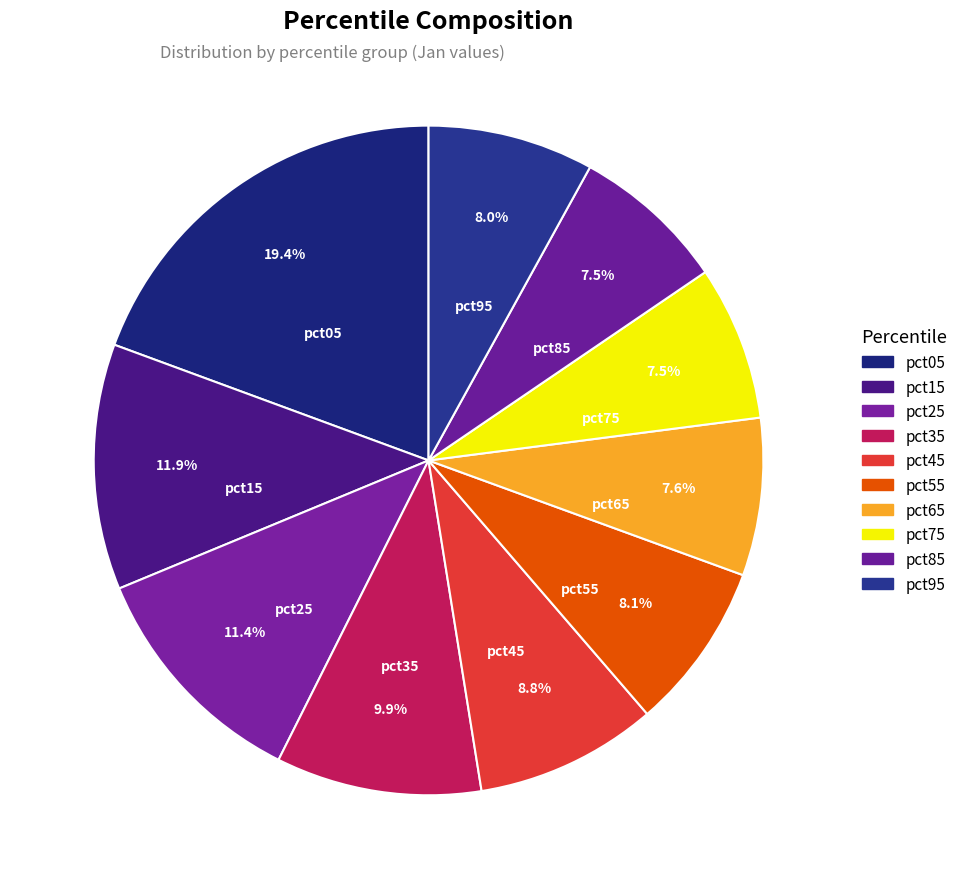

What percentage is the pct75 slice, to the nearest percent?

7%